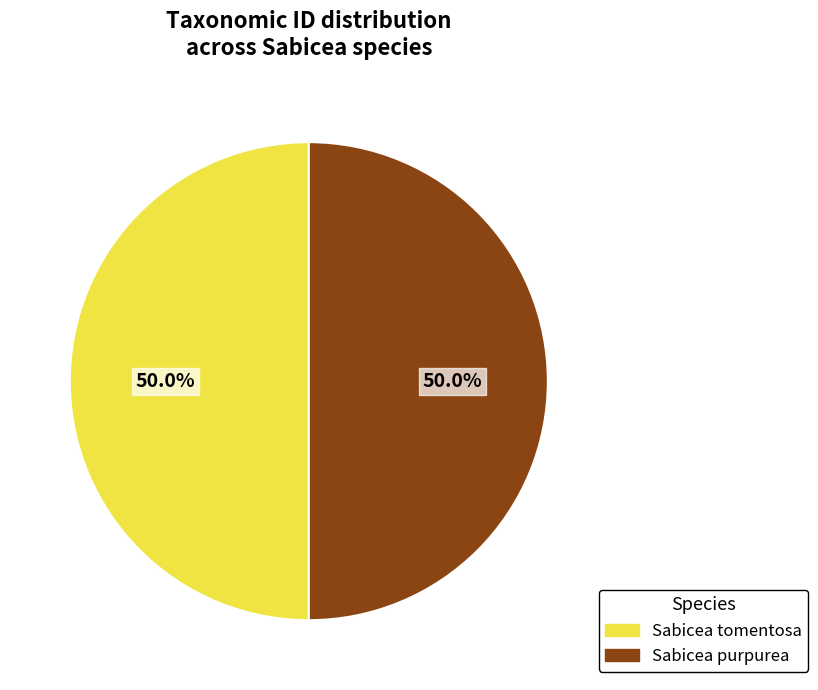

Count the number of slices in the pie.

2